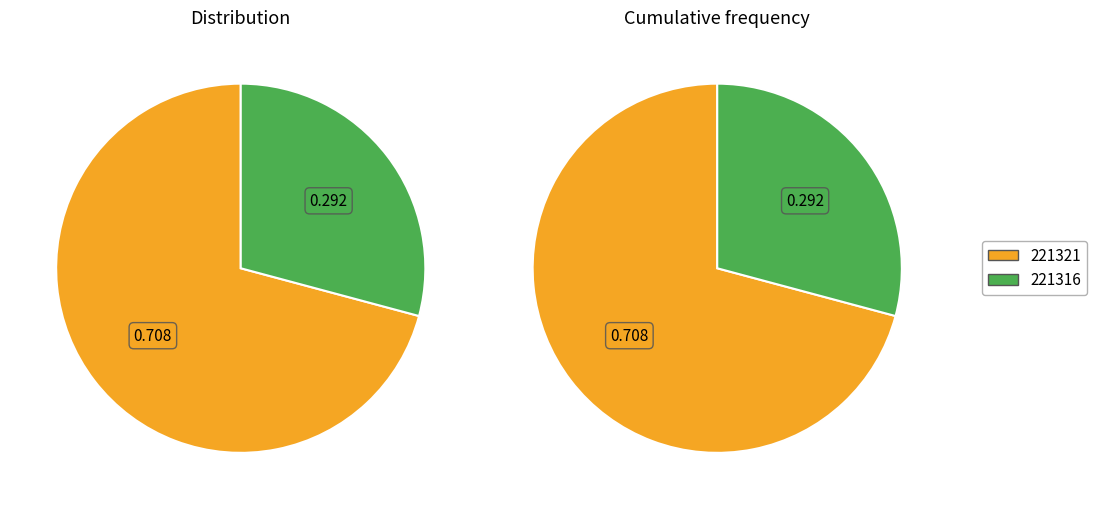

True or false: 221316 accounts for 29% of the total.

True